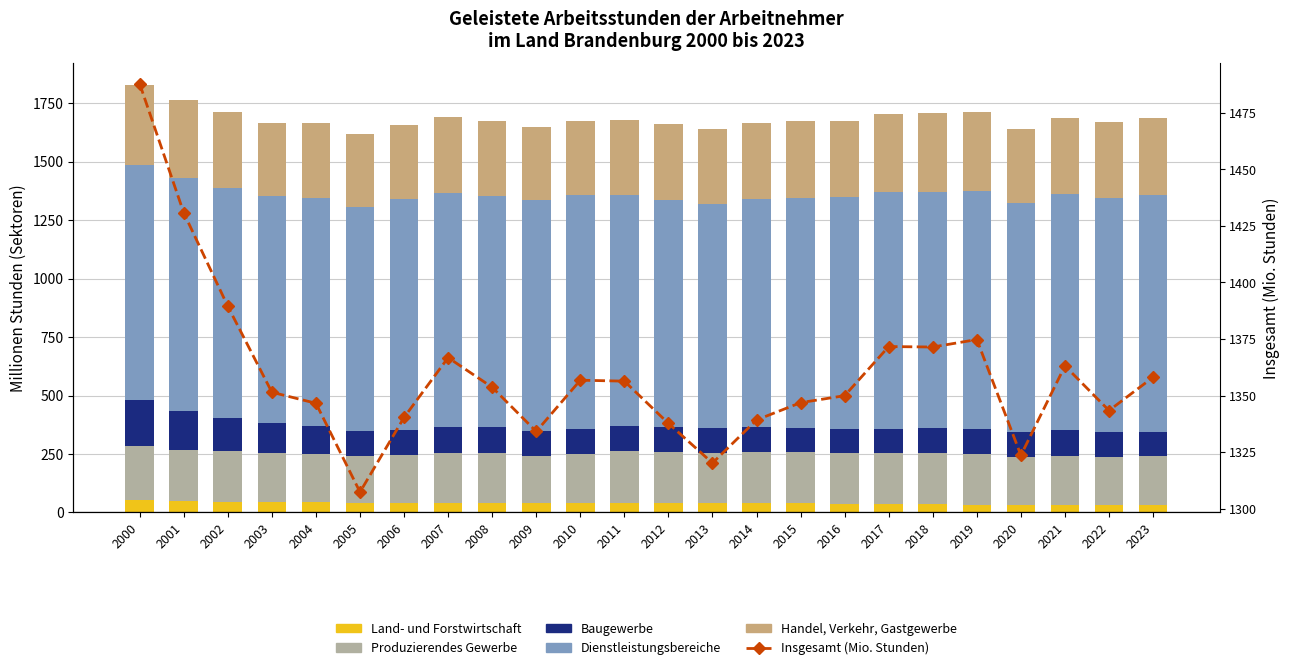

Reading right to left, transcribe all the data shown in this chart.

Land- und Forstwirtschaft: 2023=30.2	2022=30.5	2021=31.9	2020=32.4	2019=34.0	2018=34.7	2017=36.3	2016=36.9	2015=38.6	2014=39.1	2013=39.3	2012=39.3	2011=40.6	2010=39.9	2009=40.2	2008=40.6	2007=42.1	2006=41.3	2005=41.9	2004=45.2	2003=45.8	2002=46.1	2001=47.5	2000=52.9
Produzierendes Gewerbe: 2023=212.7	2022=207.6	2021=211.0	2020=205.9	2019=216.2	2018=218.6	2017=216.9	2016=216.5	2015=218.6	2014=220.0	2013=215.9	2012=218.6	2011=220.9	2010=208.3	2009=201.5	2008=213.6	2007=211.4	2006=202.3	2005=199.1	2004=205.5	2003=207.5	2002=214.8	2001=221.6	2000=230.4
Baugewerbe: 2023=103.0	2022=104.5	2021=111.2	2020=107.1	2019=107.0	2018=106.1	2017=104.1	2016=105.6	2015=105.7	2014=106.3	2013=104.3	2012=108.0	2011=109.8	2010=107.9	2009=107.5	2008=109.1	2007=112.2	2006=108.9	2005=107.8	2004=120.4	2003=128.5	2002=143.6	2001=165.8	2000=195.9
Dienstleistungsbereiche: 2023=1012.3	2022=1000.7	2021=1009.0	2020=978.1	2019=1017.5	2018=1012.0	2017=1014.3	2016=991.0	2015=984.0	2014=973.9	2013=960.7	2012=971.9	2011=985.1	2010=1000.7	2009=985.0	2008=990.3	2007=1001.1	2006=987.8	2005=958.6	2004=975.5	2003=969.7	2002=985.0	2001=995.8	2000=1008.7
Handel, Verkehr, Gastgewerbe: 2023=329.6	2022=328.3	2021=324.4	2020=317.8	2019=337.0	2018=338.2	2017=333.0	2016=324.9	2015=325.5	2014=324.5	2013=318.7	2012=324.4	2011=324.0	2010=317.9	2009=315.9	2008=320.6	2007=323.6	2006=318.1	2005=312.1	2004=318.7	2003=313.0	2002=323.2	2001=333.4	2000=340.9
Insgesamt (Mio. Stunden): 2023=1358.1	2022=1343.4	2021=1363.1	2020=1323.6	2019=1374.8	2018=1371.5	2017=1371.7	2016=1350.0	2015=1346.9	2014=1339.2	2013=1320.2	2012=1337.7	2011=1356.4	2010=1356.8	2009=1334.1	2008=1353.7	2007=1366.8	2006=1340.3	2005=1307.3	2004=1346.6	2003=1351.5	2002=1389.5	2001=1430.8	2000=1487.8